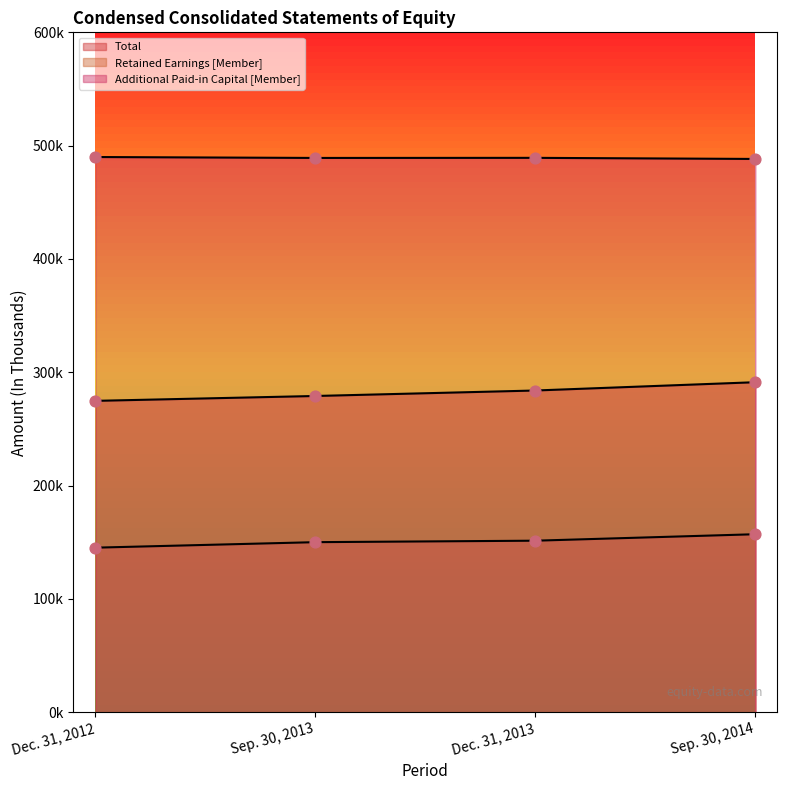

Which series contains the highest Y value?

Additional Paid-in Capital [Member]